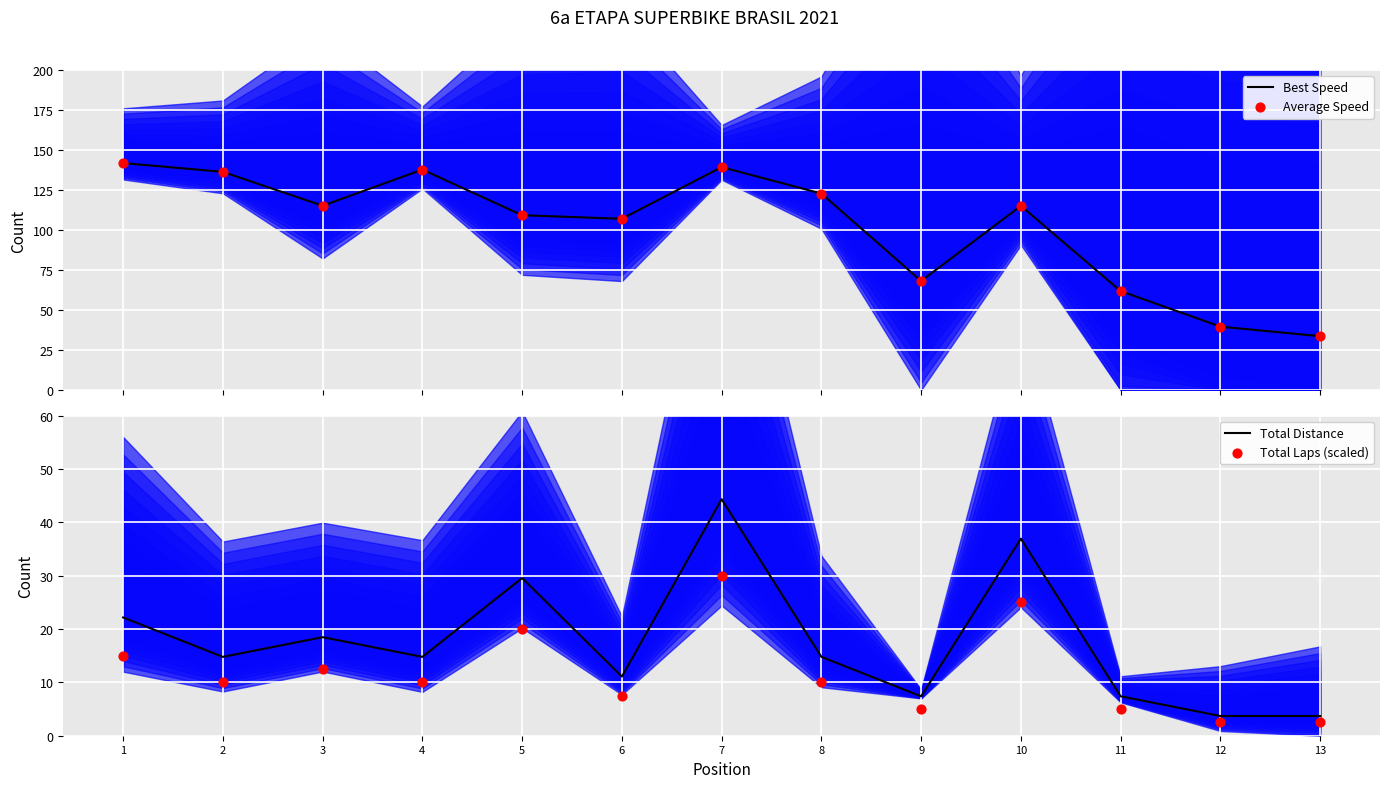

Which series reaches the maximum Y coordinate?

Best Speed